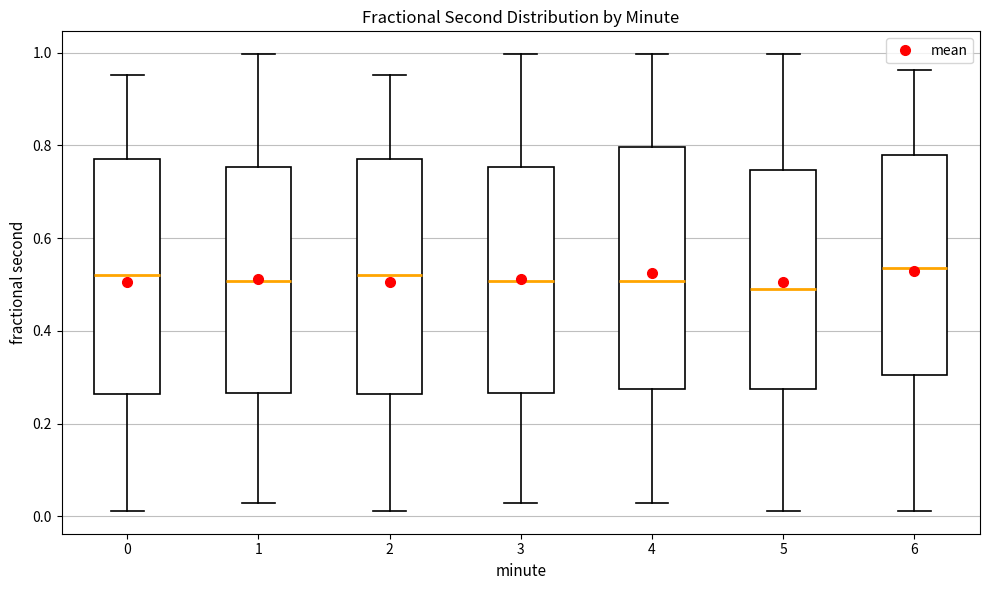

Where is the lower edge of the box at x = 0 on the y-axis? The values are not printed on the chart, so give them approximately, as read against the axis.

0.26